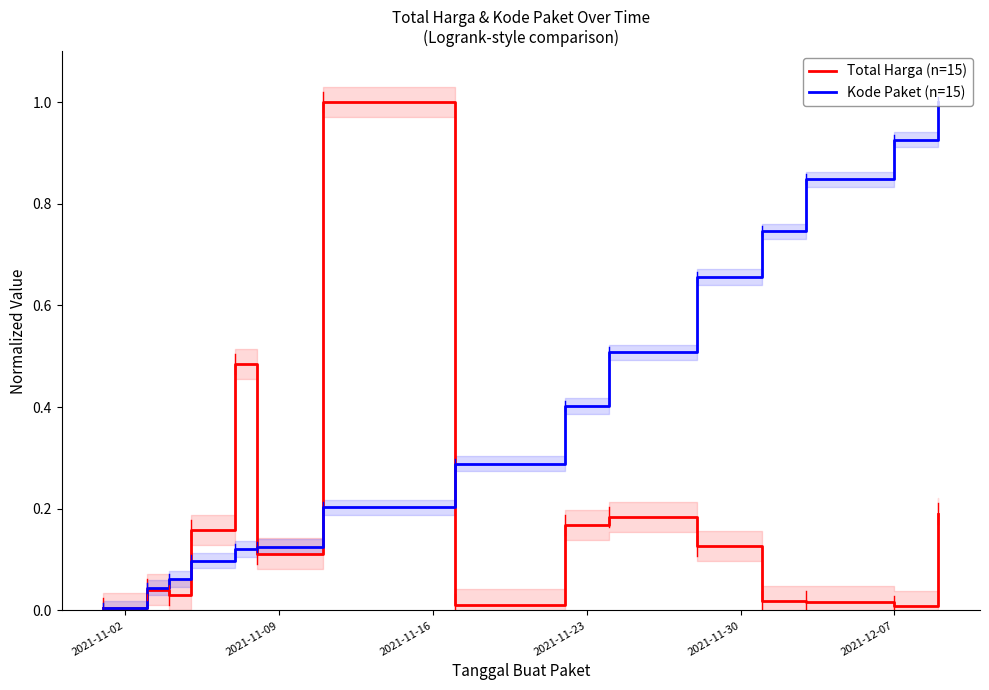

What is the difference between the maximum and second lowest values in the Kode Paket (n=15) series?

1.0